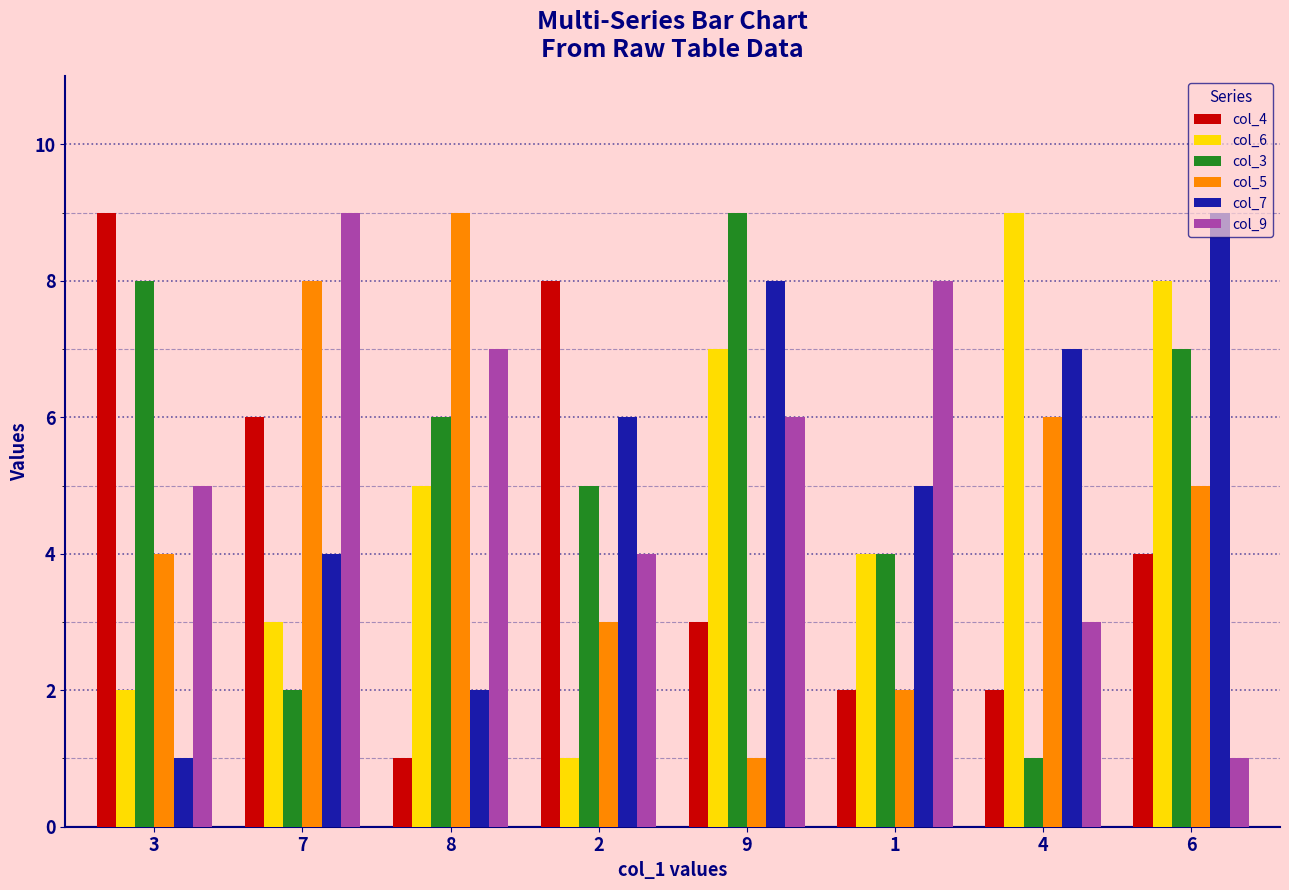

What is the sum of all col_5 values?

38